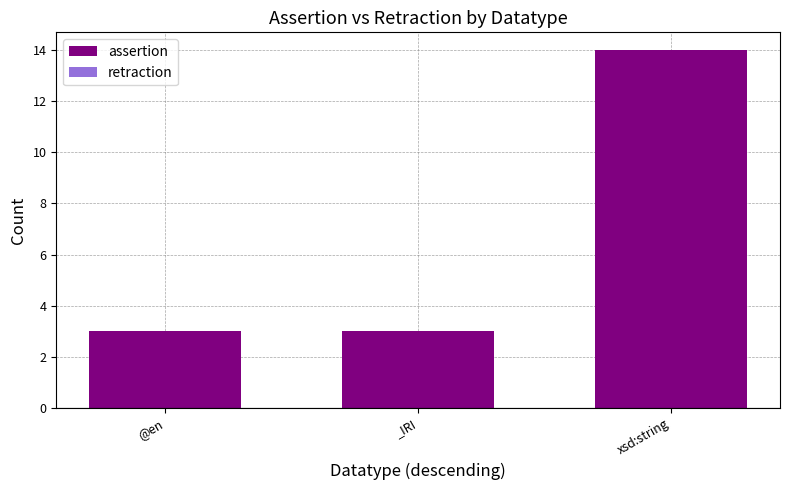

Approximately how many times larger is the value at @en compared to _IRI?

1.0